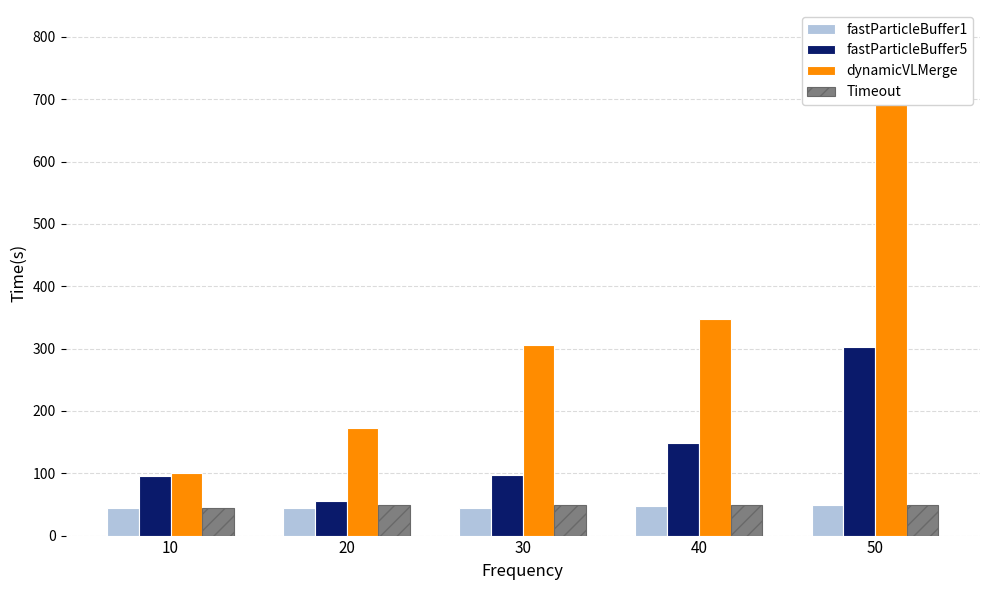

How many groups of bars are there?

5